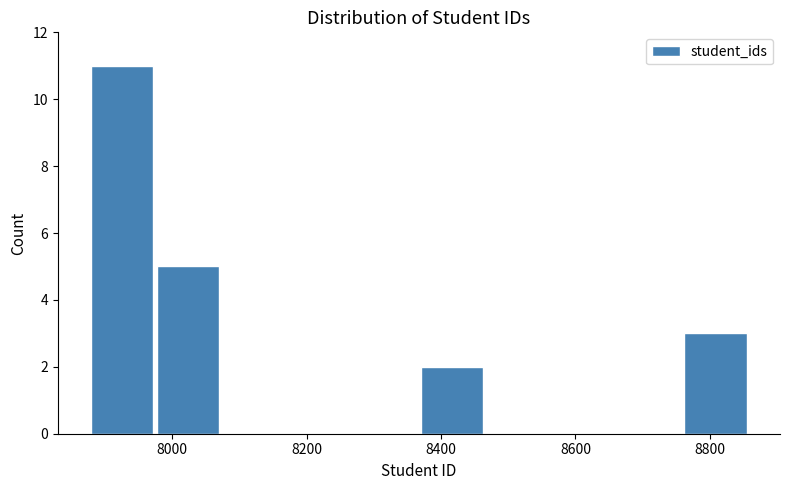

Reading left to right, transcribe this chart: for each bar, give the range it covers on the x-axis and its height. Neither the bar edges nor the heights are printed on the chart, so give them approximately, as read against the axes.

7880 to 7980: 11
7980 to 8080: 5
8080 to 8180: 0
8180 to 8260: 0
8260 to 8360: 0
8360 to 8460: 2
8460 to 8560: 0
8560 to 8660: 0
8660 to 8760: 0
8760 to 8860: 3